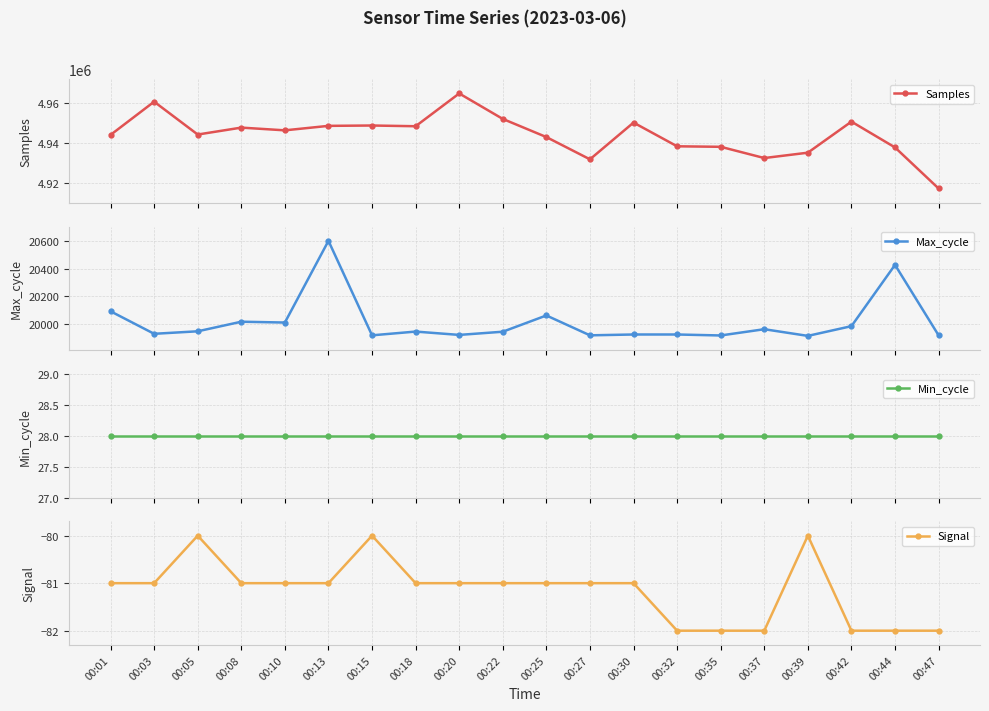

At which label does Samples reach its minimum?

00:47